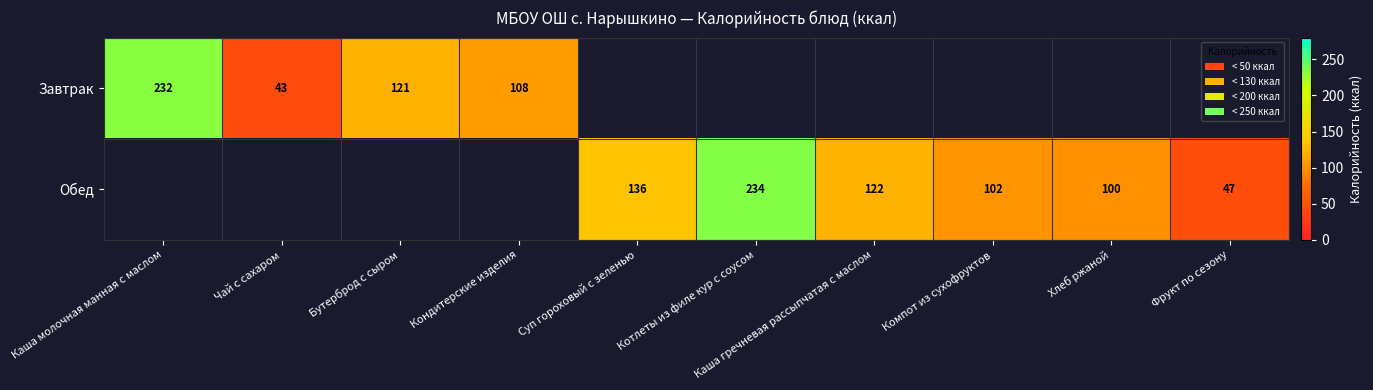

What is the smallest value displayed?

43.0